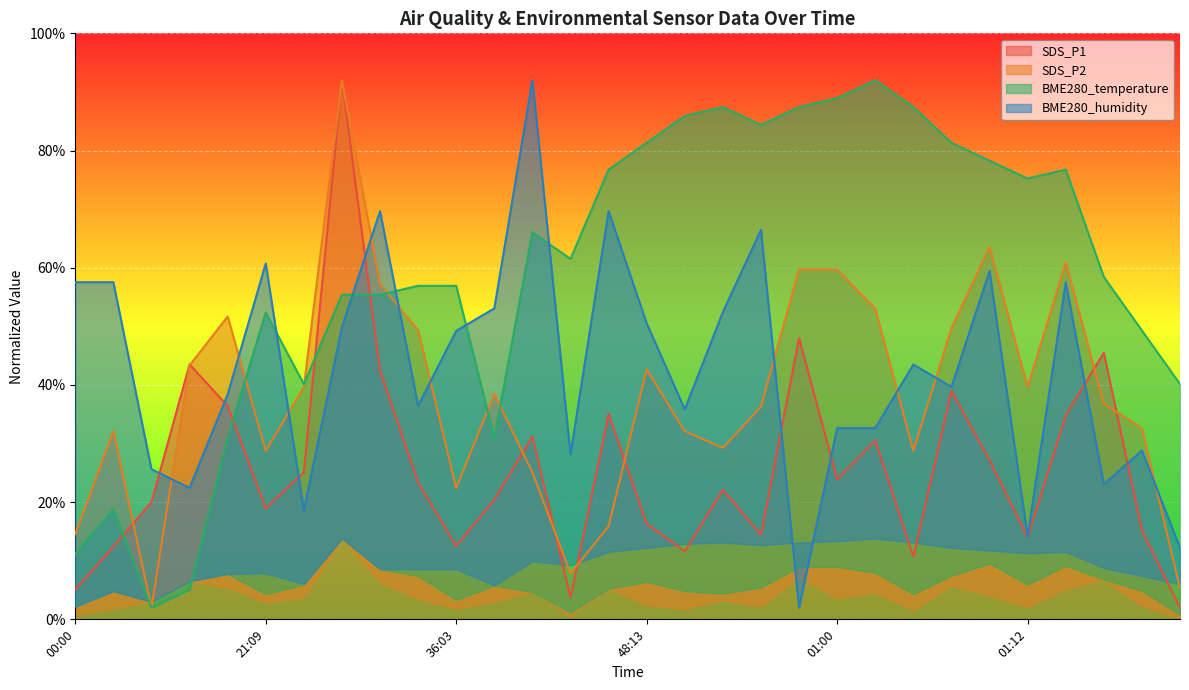

Which category has the highest value in the SDS_P2 series?

28:40